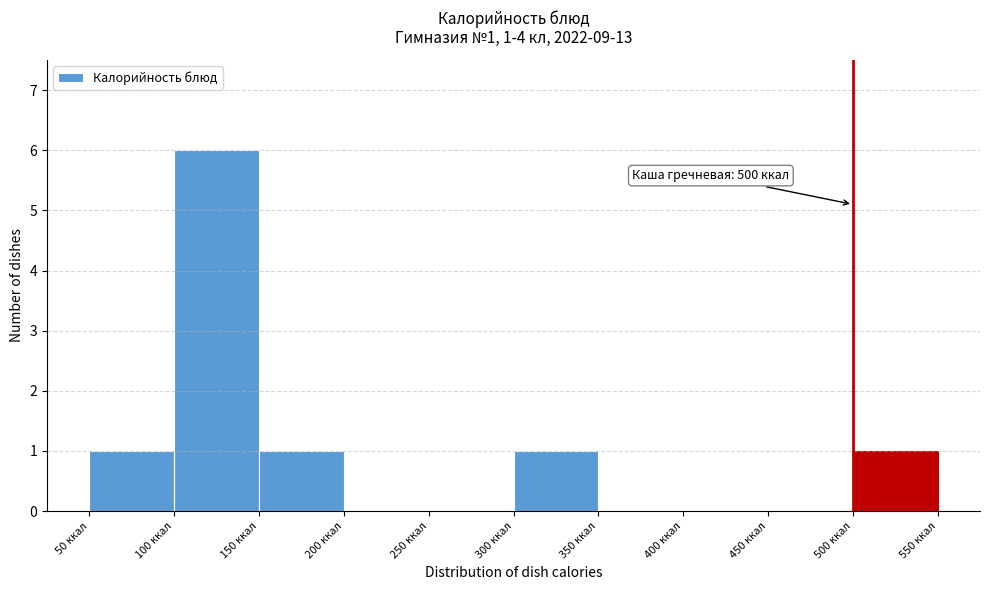

Over which range of the x-axis is the bar tallest?

100 to 150